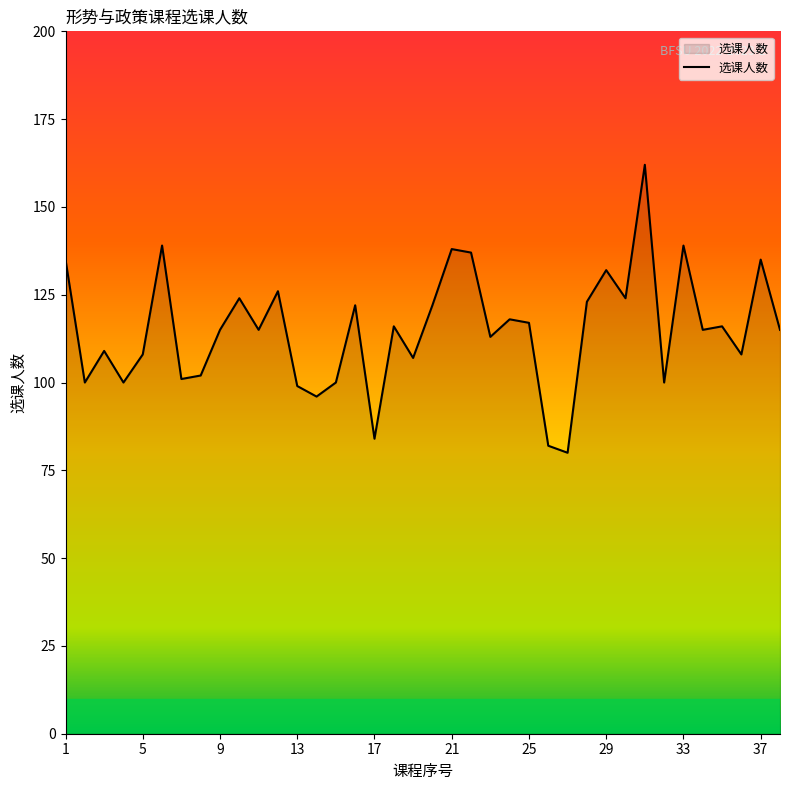

What is the greatest value displayed?

162